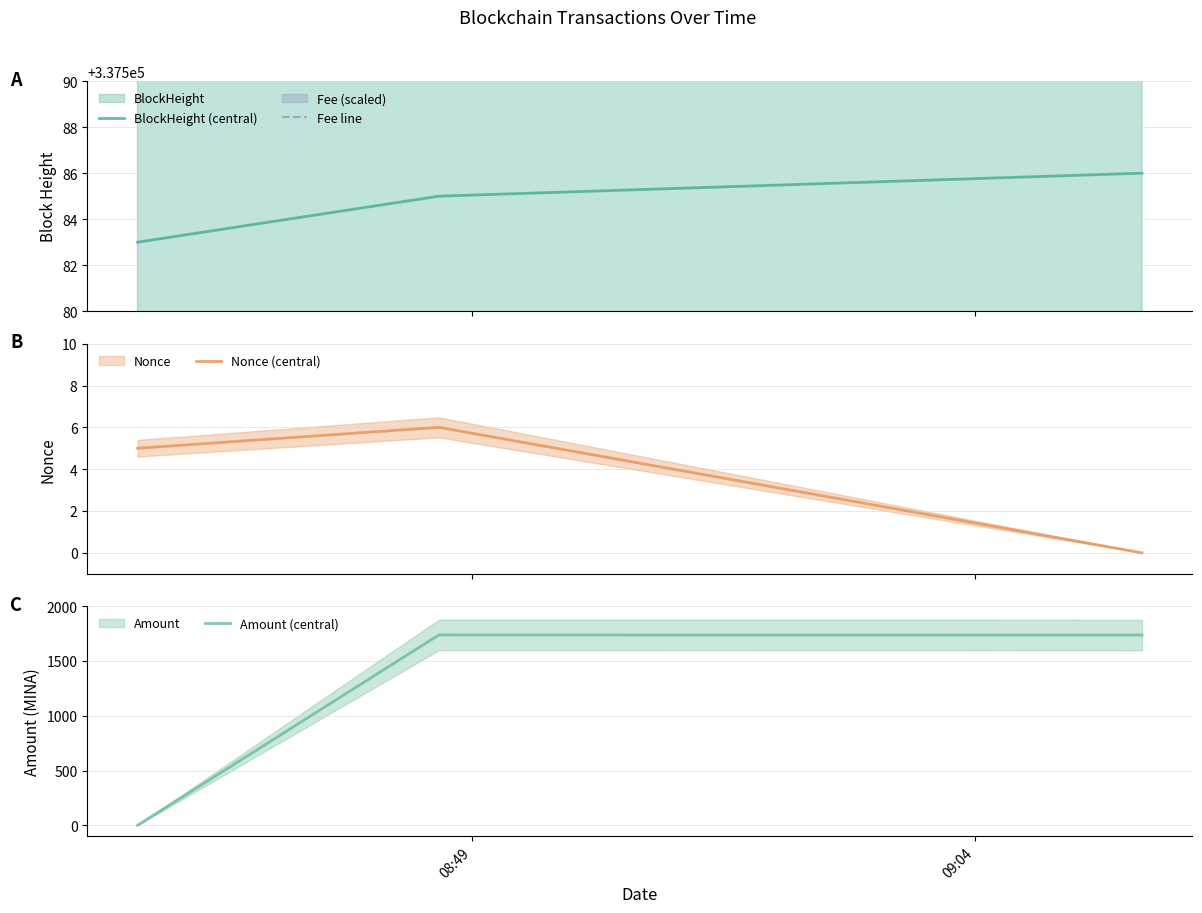

Count the number of categories in the chart.

3